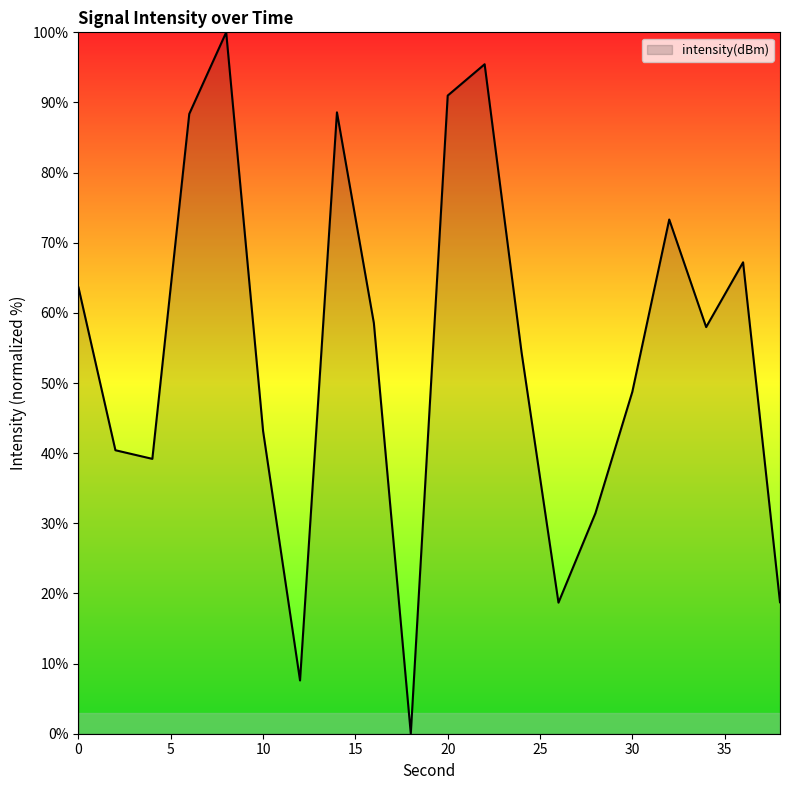

What is the greatest value displayed?

100.0